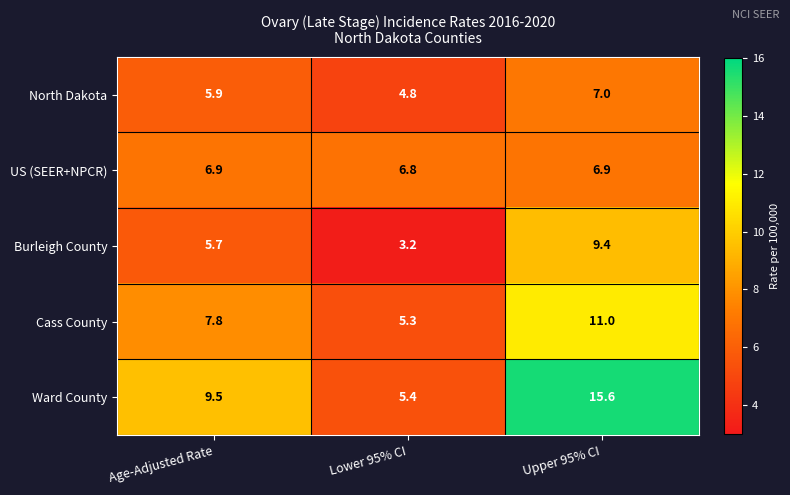

Which series has the largest range (max minus min)?

Ward County